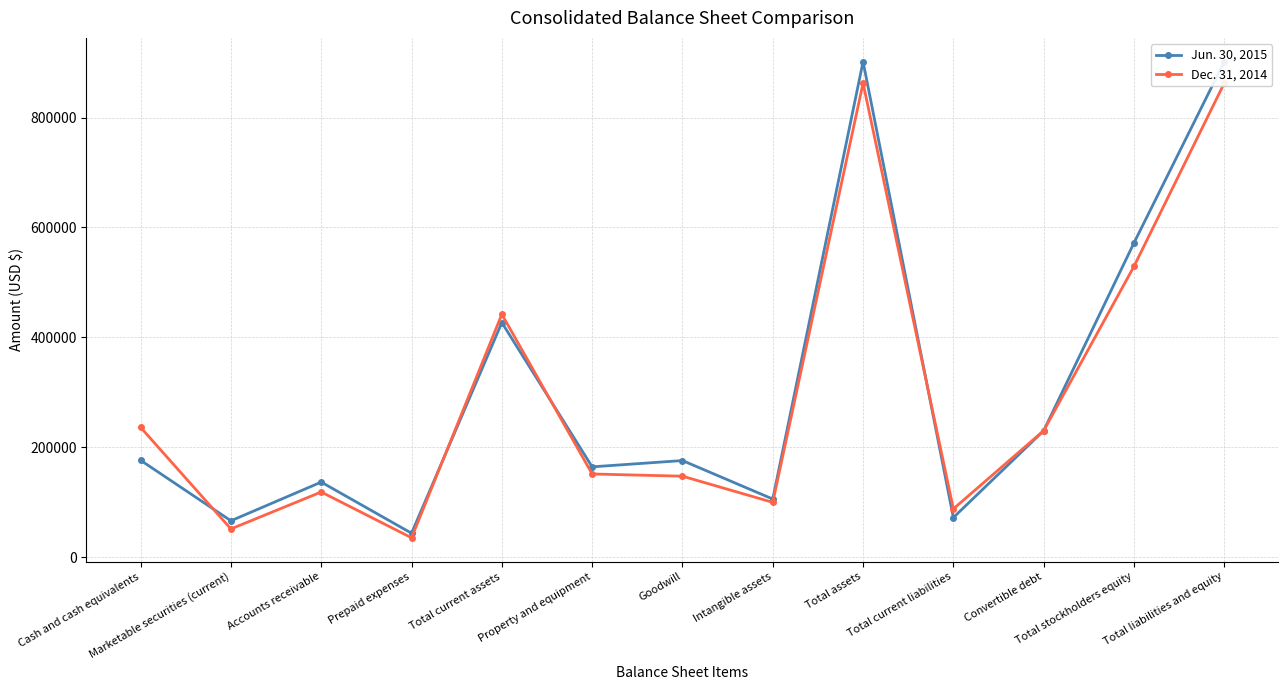

Reading right to left, extract all data points from this chart.

Jun. 30, 2015: 901779	571922	230000	71833	901779	105529	175611	164142	426809	43275	136391	65939	176053
Dec. 31, 2014: 862822	529107	230000	87635	862822	99489	147135	151171	441933	35023	118371	51097	235967